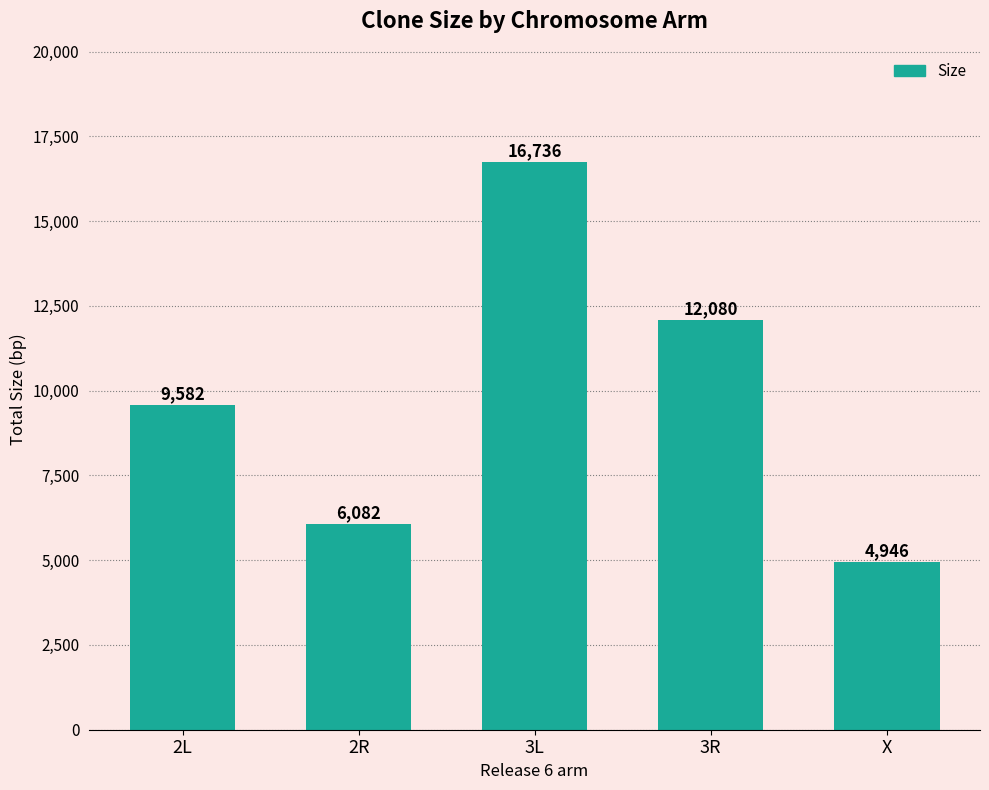

What is the sum of the values at 2L and 3R?

21662